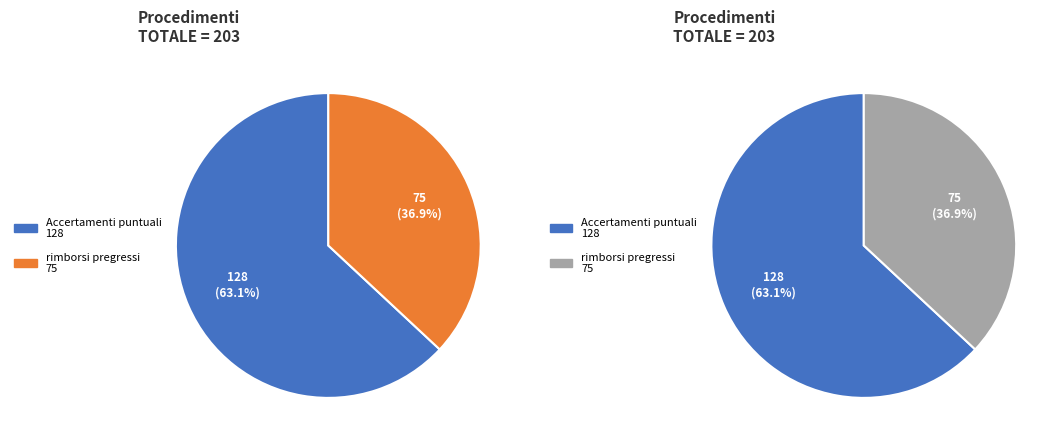

What is the total percentage of Accertamenti puntuali and rimborsi pregressi?

100.0%